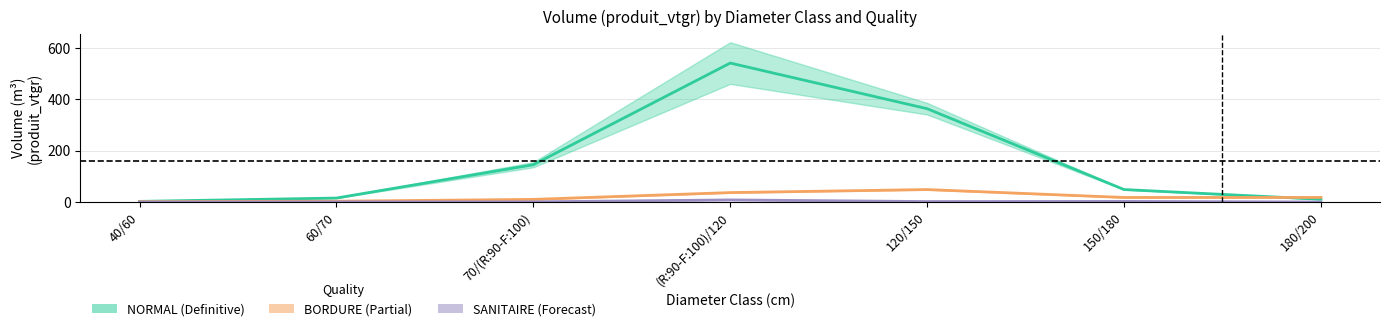

What position from the right is 150/180?

2